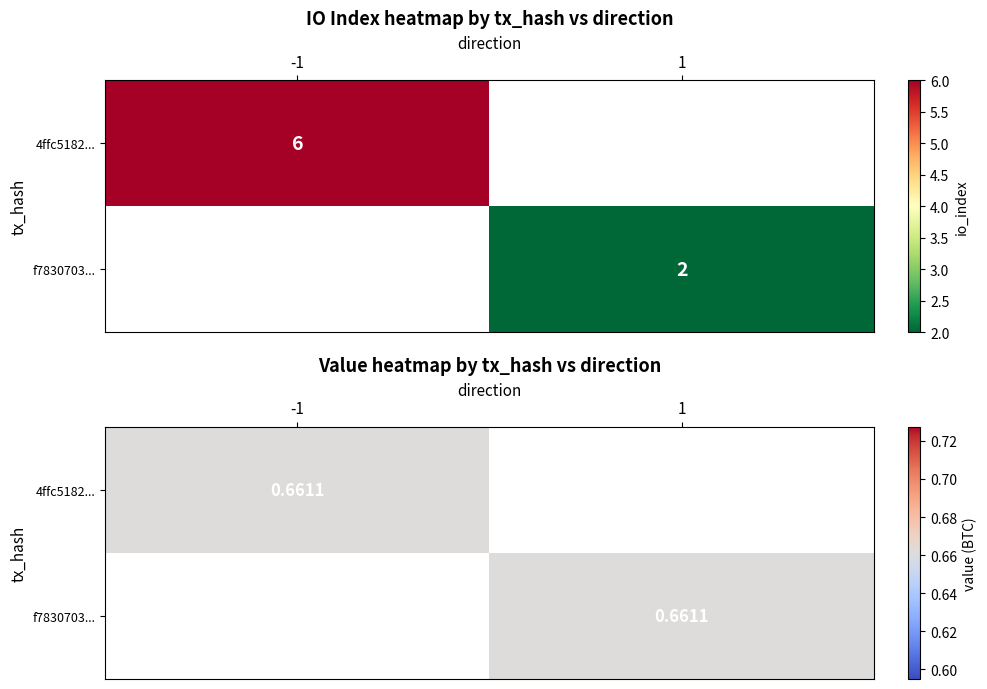

How many values in 4ffc51829337362637f5680cbefef3ae7818952 are above zero?

1